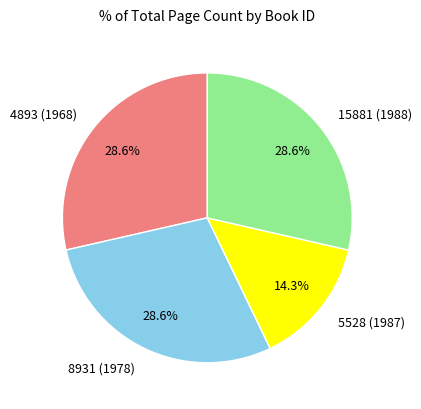

Which category has the smallest portion of the pie?

5528 (1987)